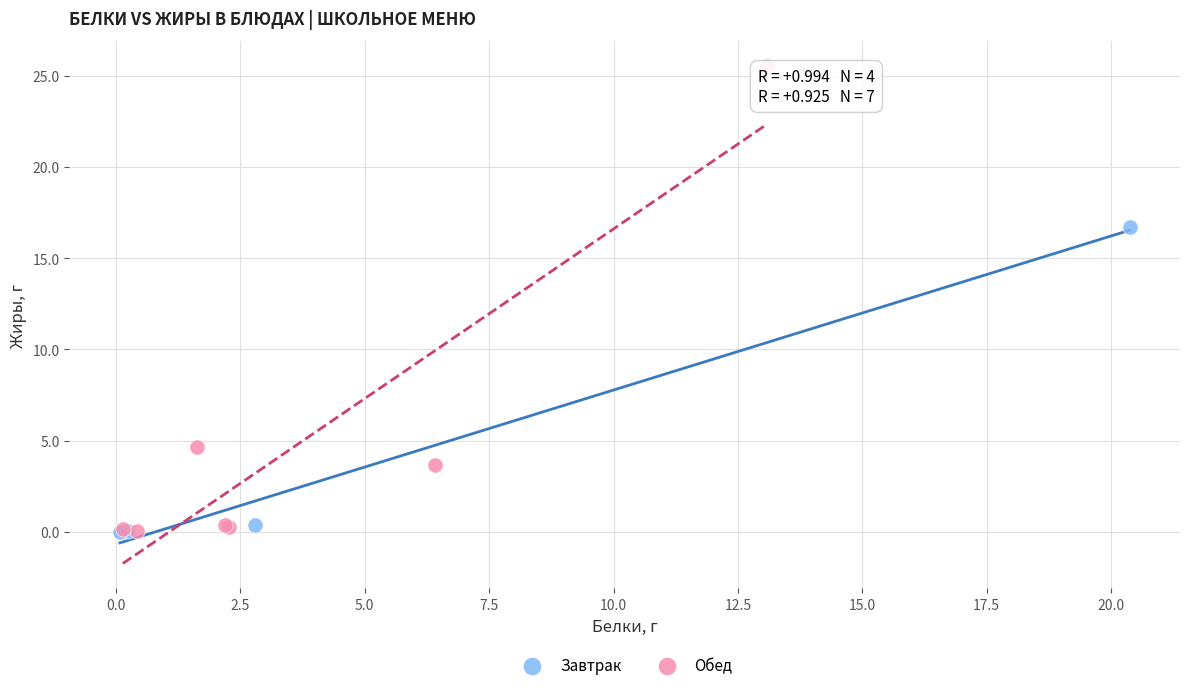

Which series reaches the maximum Y coordinate?

Обед